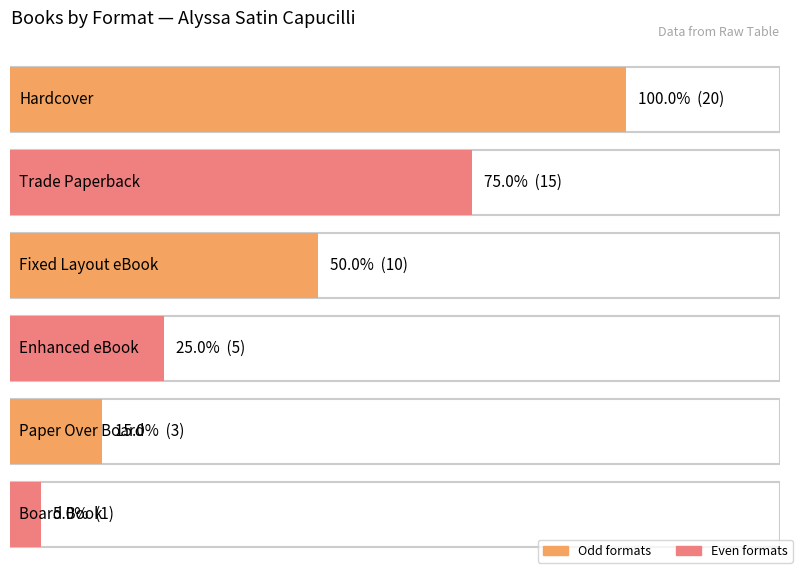

What is the value of the 5th bar from the left?

3